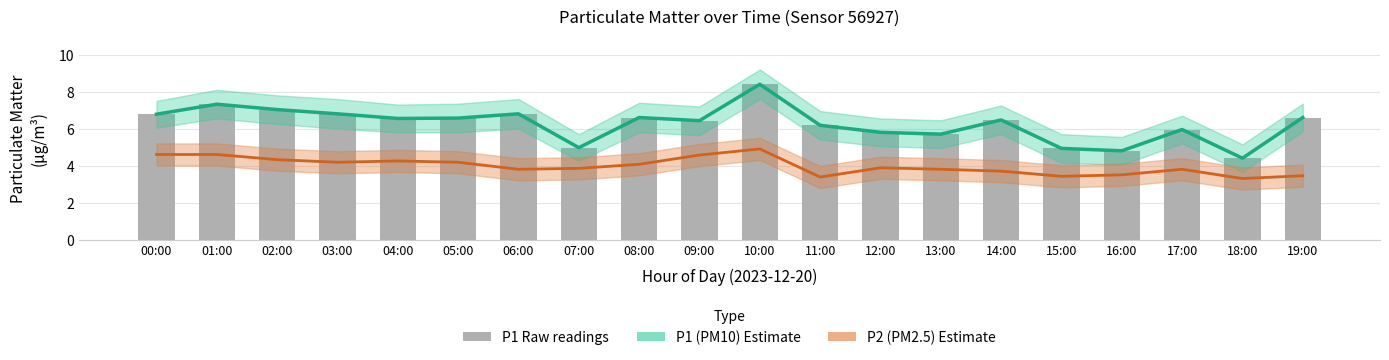

Is it true that P1 raw equals 1.1 at 18:00?

False